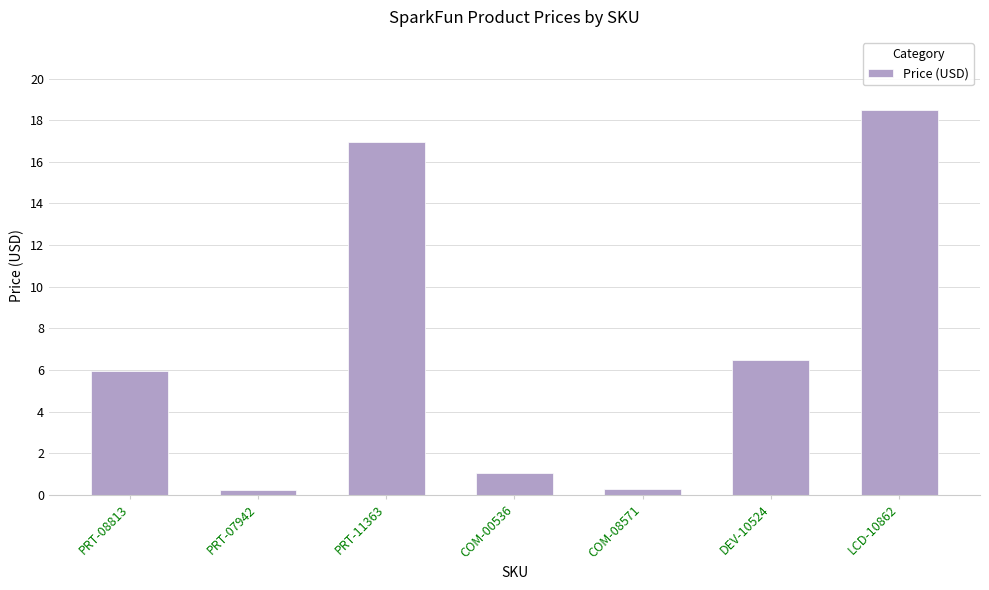

What is the maximum value shown in the chart?

18.5